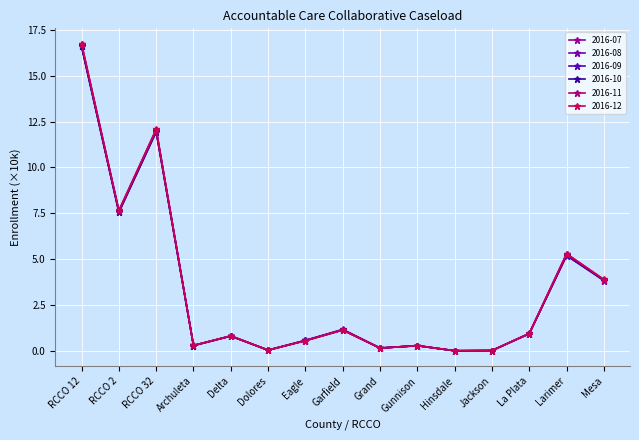

Which series has the widest spread of values?

2016-11